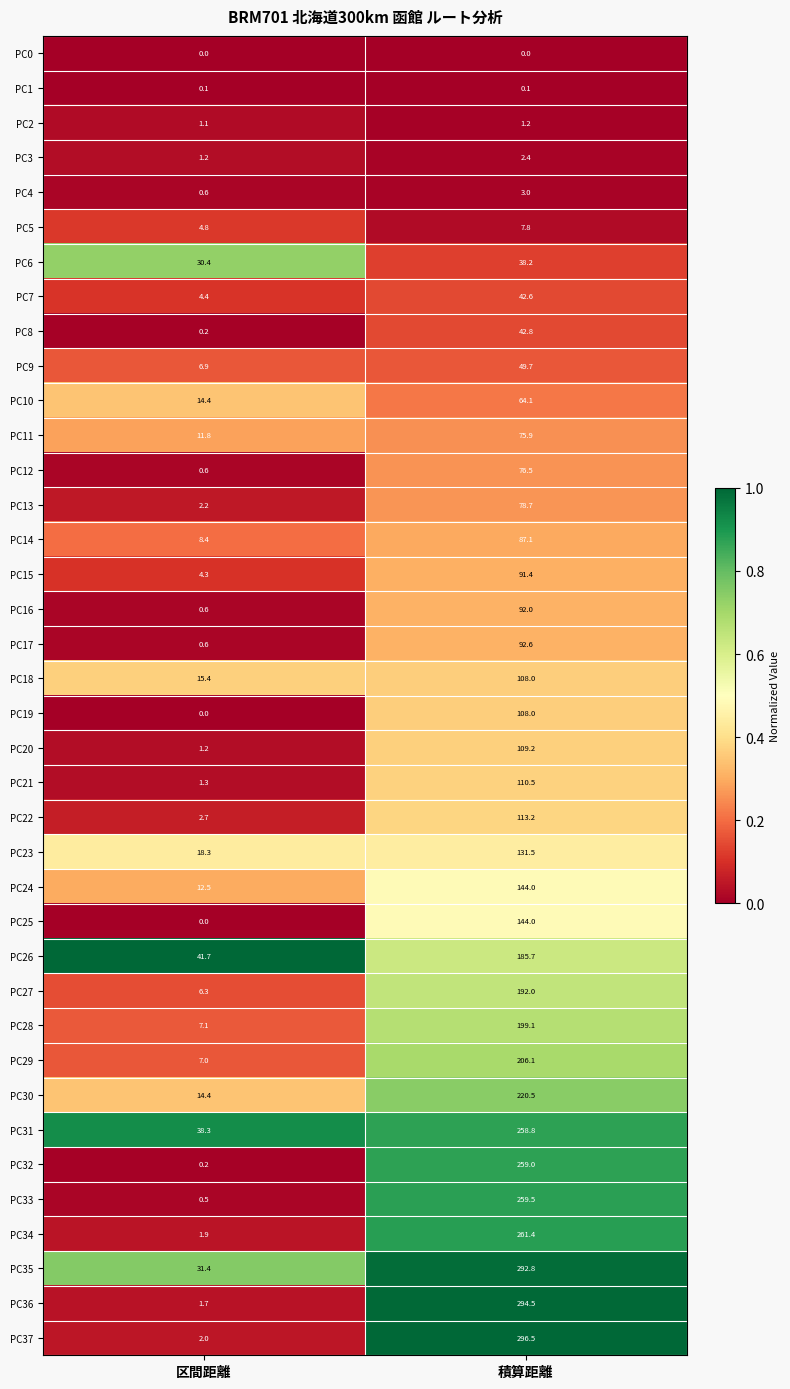

Read the PC29 value at 積算距離.

206.1